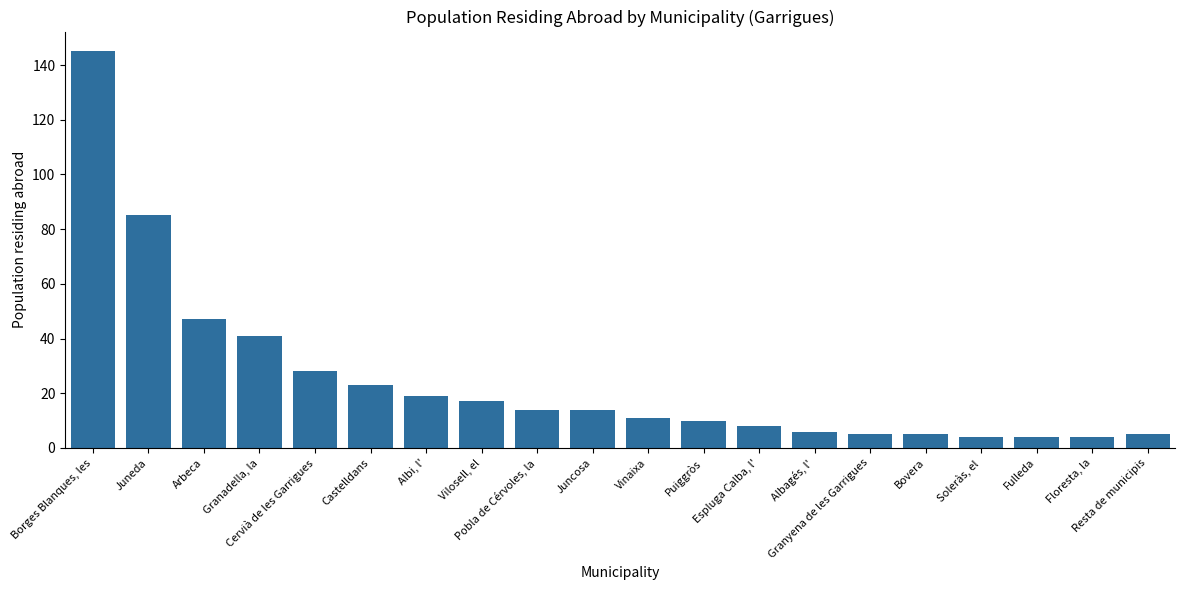

Does the chart contain any negative values?

No